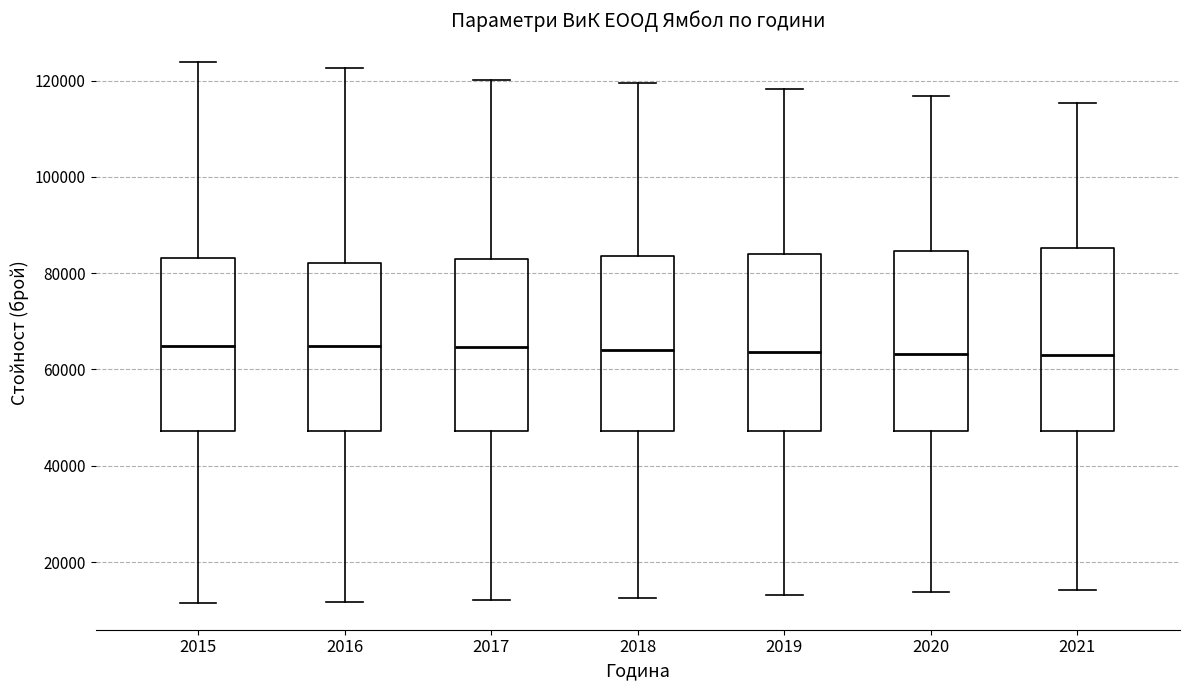

Reading left to right, read every box against the y-axis: the position of its median line, the range the box covers, and the ends of its whiskers. The values are not printed on the chart, so give them approximately, as read against the axis.

2015: median 64000, box 48000 to 84000, whiskers 12000 to 124000
2016: median 64000, box 48000 to 82000, whiskers 12000 to 122000
2017: median 64000, box 48000 to 82000, whiskers 12000 to 120000
2018: median 64000, box 48000 to 84000, whiskers 12000 to 120000
2019: median 64000, box 48000 to 84000, whiskers 14000 to 118000
2020: median 64000, box 48000 to 84000, whiskers 14000 to 116000
2021: median 62000, box 48000 to 86000, whiskers 14000 to 116000